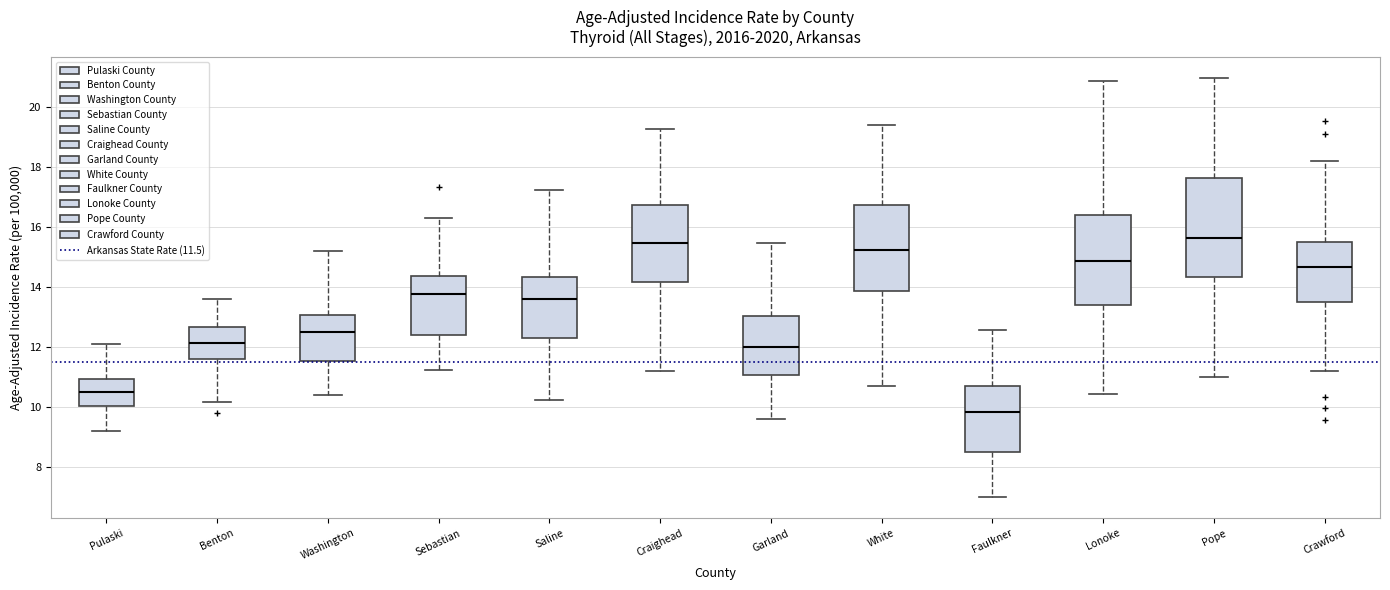

Which box is the tallest, from its lower edge to its upper edge?

Pope